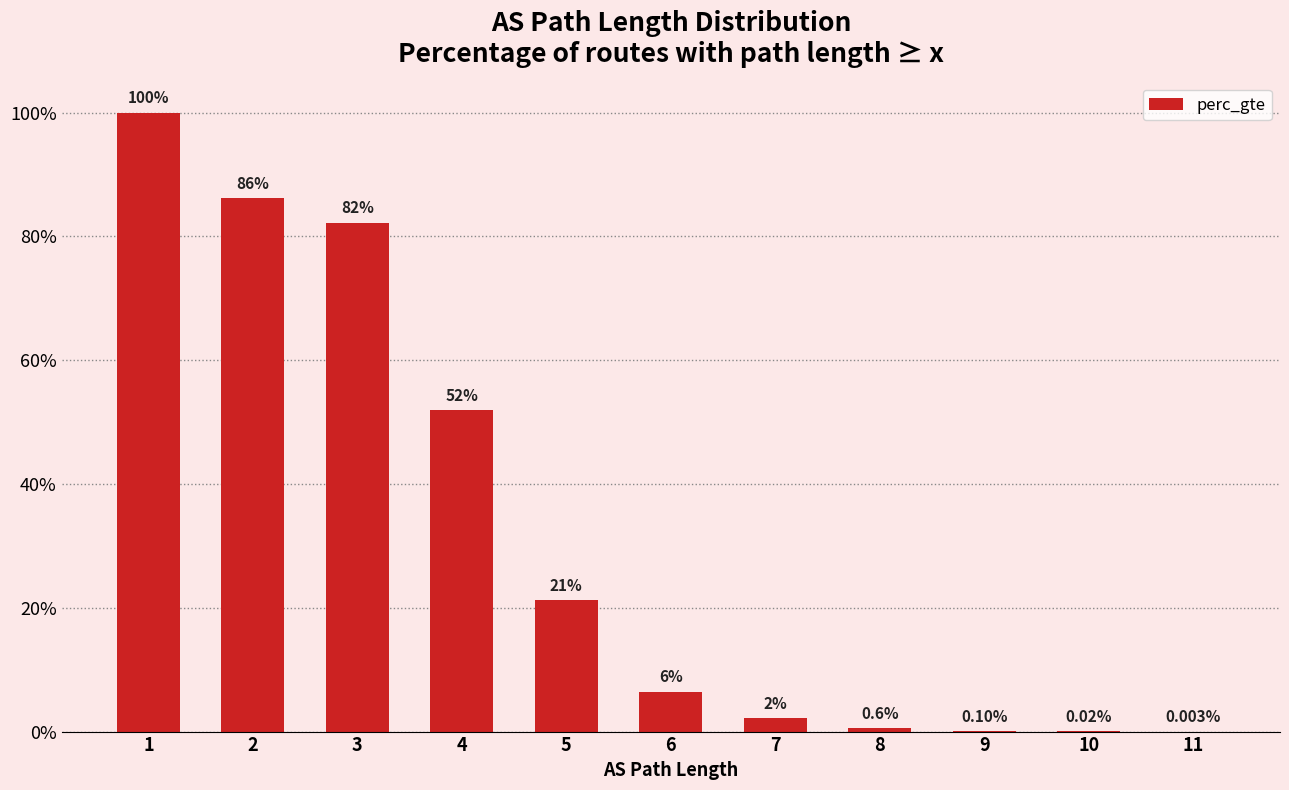

Reading left to right, list all the values displayed in this chart.

1=1.0	2=0.9	3=0.8	4=0.5	5=0.2	6=0.1	7=0.0	8=0.0	9=0.0	10=0.0	11=0.0